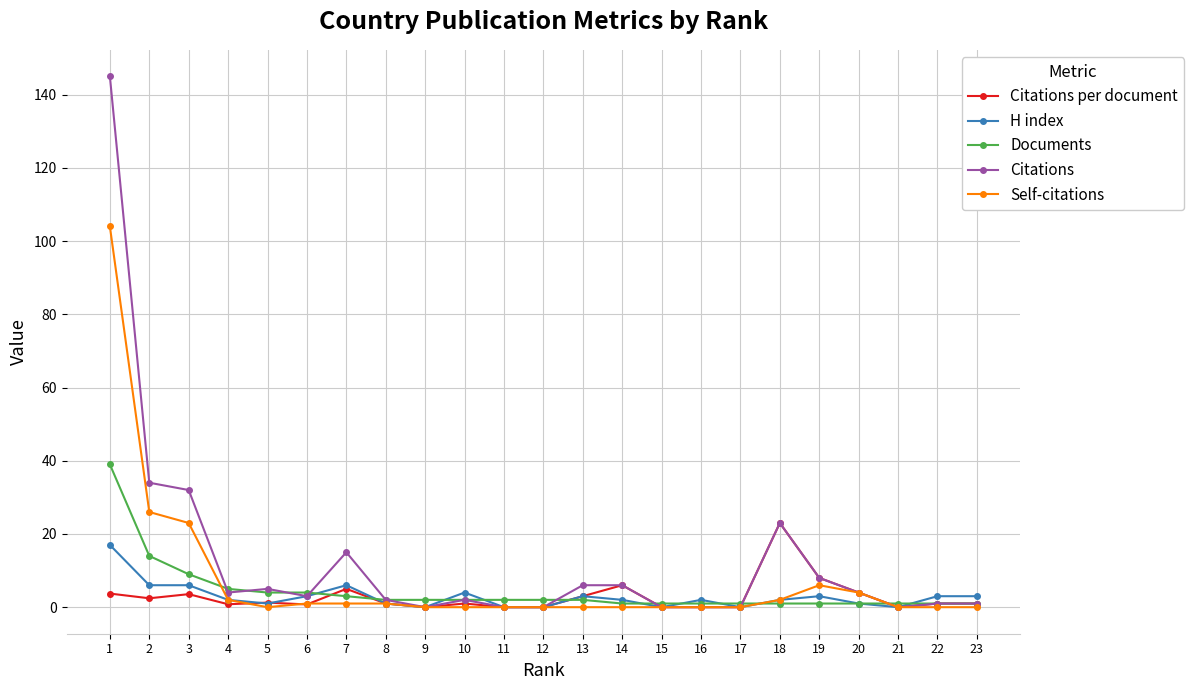

Which series has the largest total across all categories?

Citations